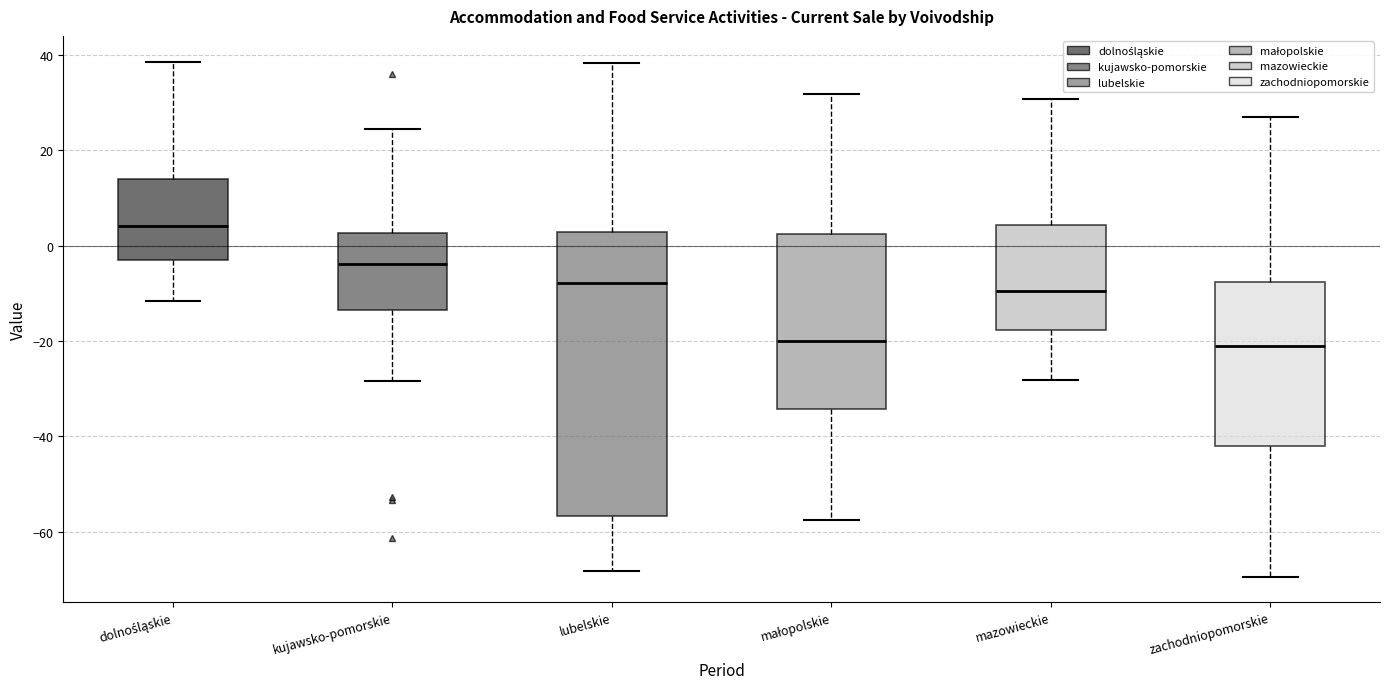

Reading left to right, transcribe this box plot: for each box, give where its median line is, the range the box spans, and where its two whiskers end, as read against the y-axis. The values are not printed on the chart, so give them approximately, as read against the axis.

dolnośląskie: median 4, box -2 to 14, whiskers -12 to 38
kujawsko-pomorskie: median -4, box -14 to 2, whiskers -28 to 24
lubelskie: median -8, box -56 to 2, whiskers -68 to 38
małopolskie: median -20, box -34 to 2, whiskers -58 to 32
mazowieckie: median -10, box -18 to 4, whiskers -28 to 30
zachodniopomorskie: median -20, box -42 to -8, whiskers -70 to 28